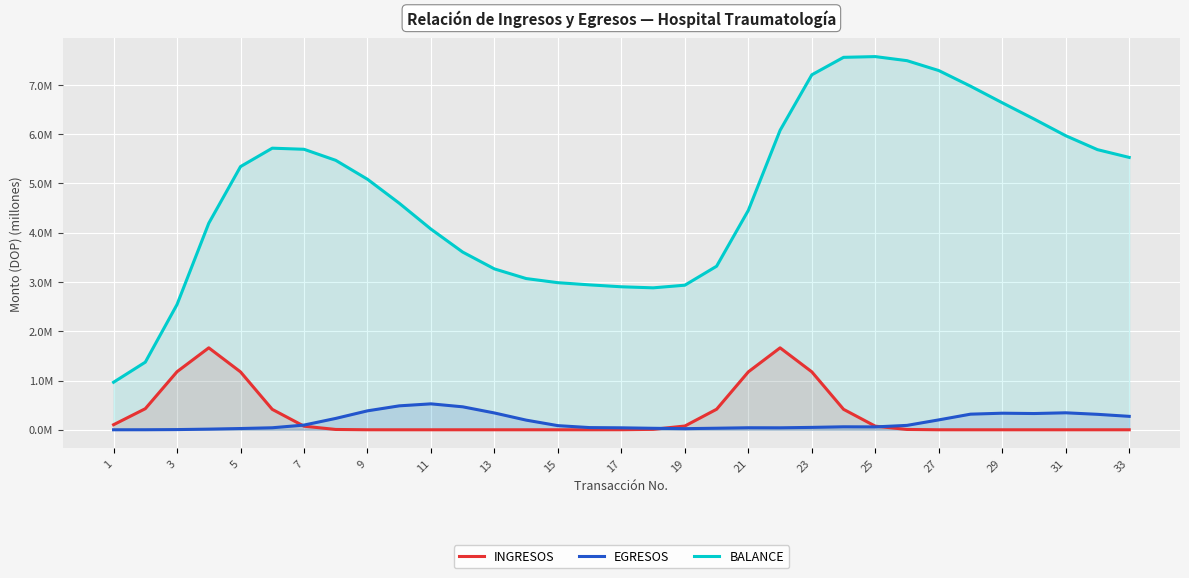

Reading right to left, transcribe all the data shown in this chart.

INGRESOS: 0.0	0.0	0.0	0.0	0.0	0.0	0.0	0.0	0.1	0.4	1.2	1.7	1.2	0.4	0.1	0.0	0.0	0.0	0.0	0.0	0.0	0.0	0.0	0.0	0.0	0.0	0.1	0.4	1.2	1.7	1.2	0.4	0.1
EGRESOS: 0.3	0.3	0.3	0.3	0.3	0.3	0.2	0.1	0.1	0.1	0.0	0.0	0.0	0.0	0.0	0.0	0.0	0.0	0.1	0.2	0.3	0.5	0.5	0.5	0.4	0.2	0.1	0.0	0.0	0.0	0.0	0.0	0.0
BALANCE: 5.5	5.7	6.0	6.3	6.6	7.0	7.3	7.5	7.6	7.6	7.2	6.1	4.5	3.3	2.9	2.9	2.9	2.9	3.0	3.1	3.3	3.6	4.1	4.6	5.1	5.5	5.7	5.7	5.3	4.2	2.5	1.4	1.0